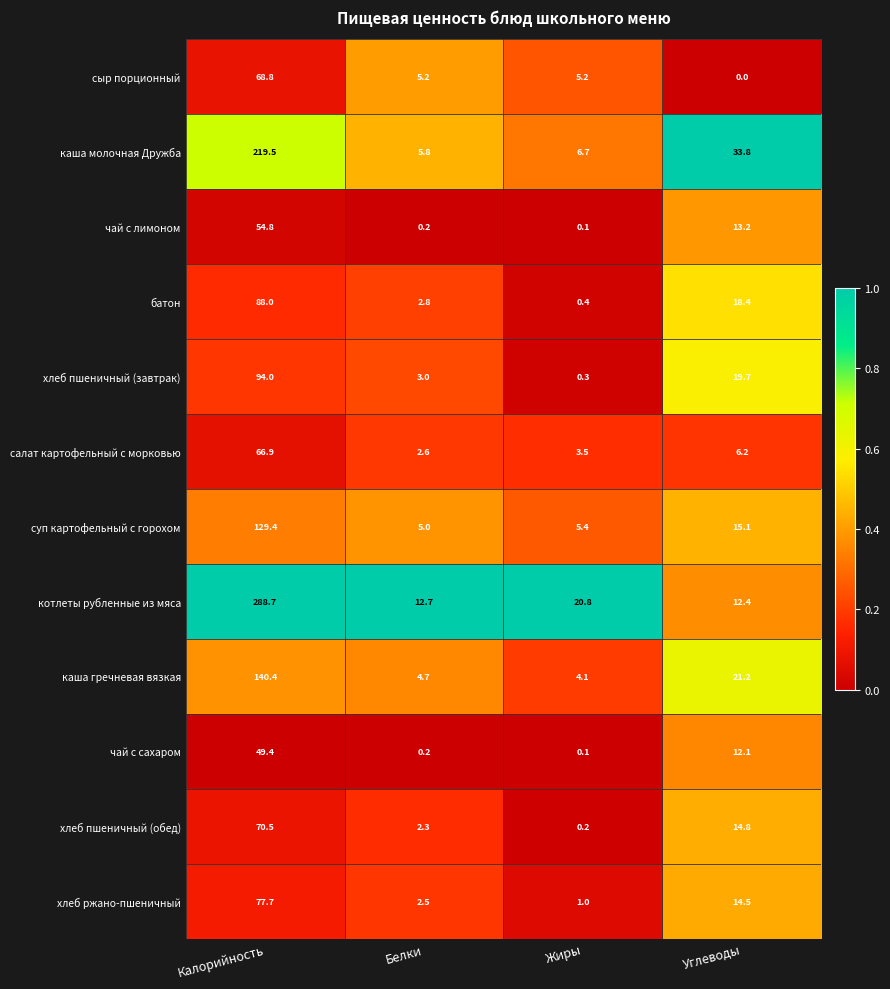

What is the total value across all series at Жиры?

47.8